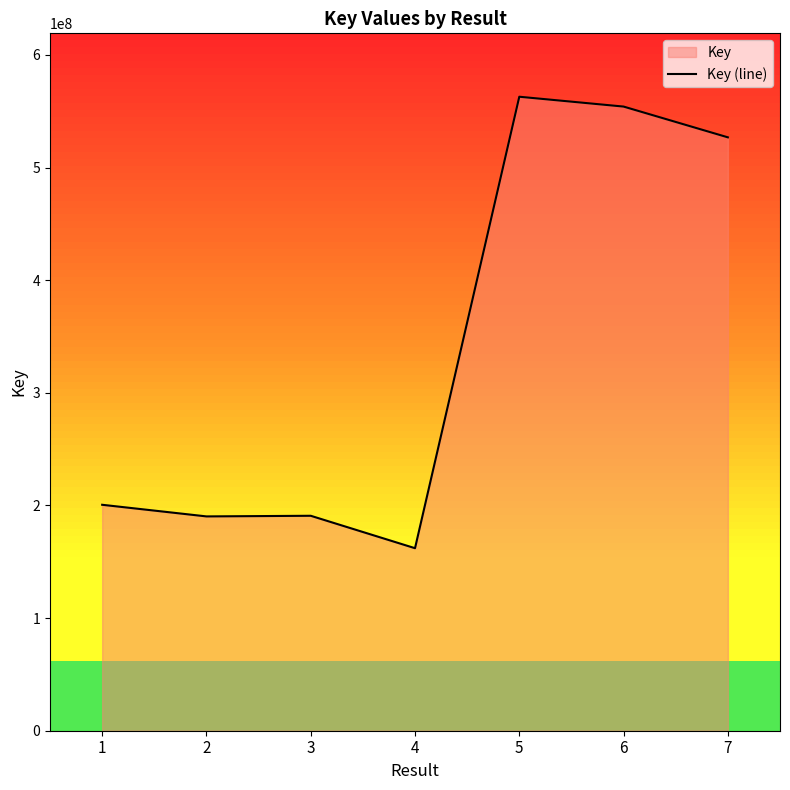

What value does the data have at 2, to the nearest 10?

190281340